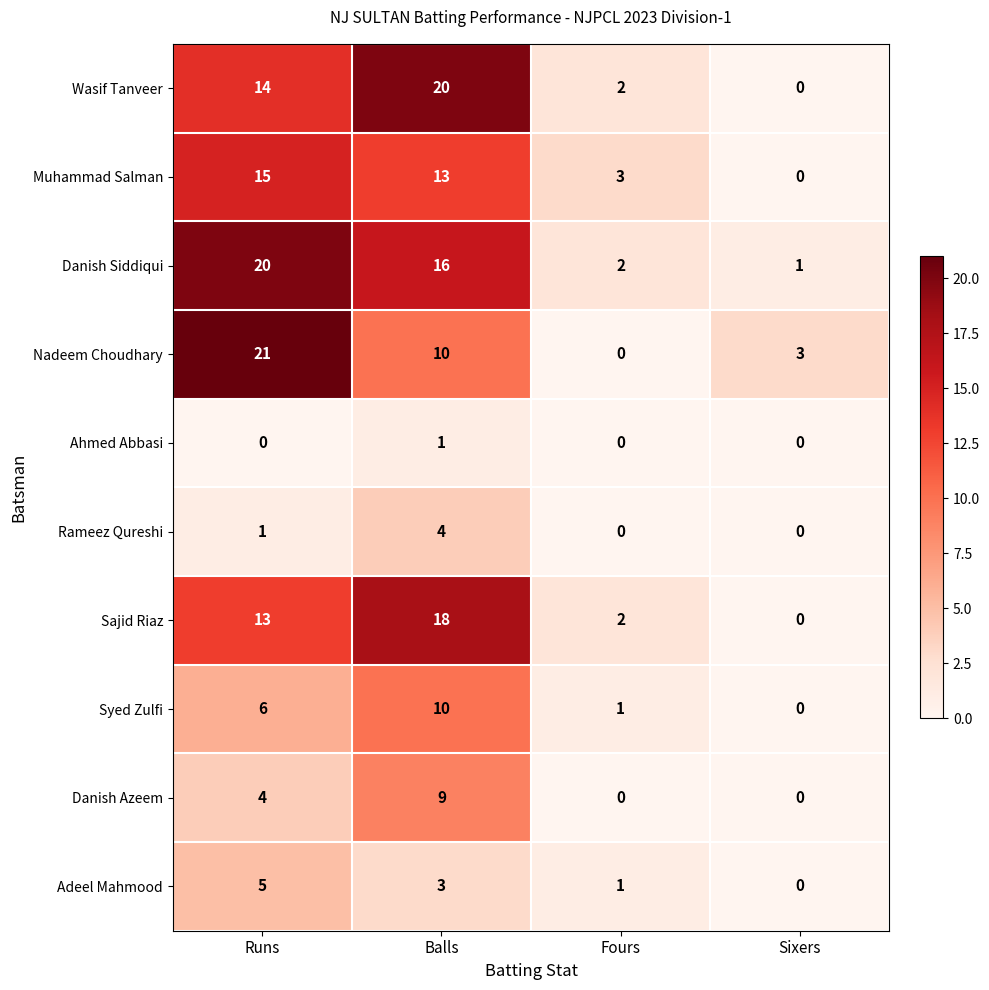

What is the sum of all Muhammad Salman values?

31